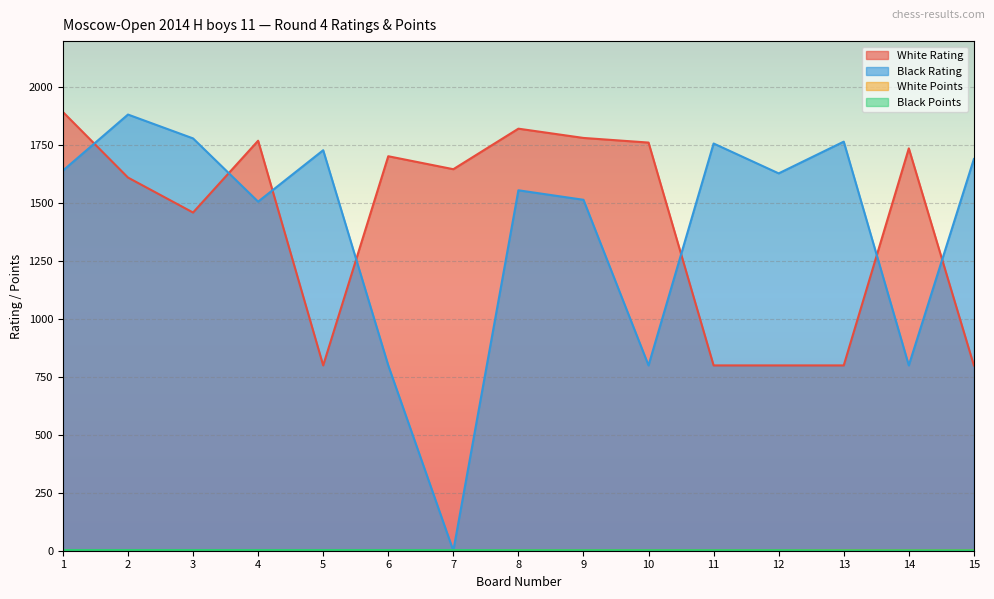

How many distinct data groups are displayed?

4